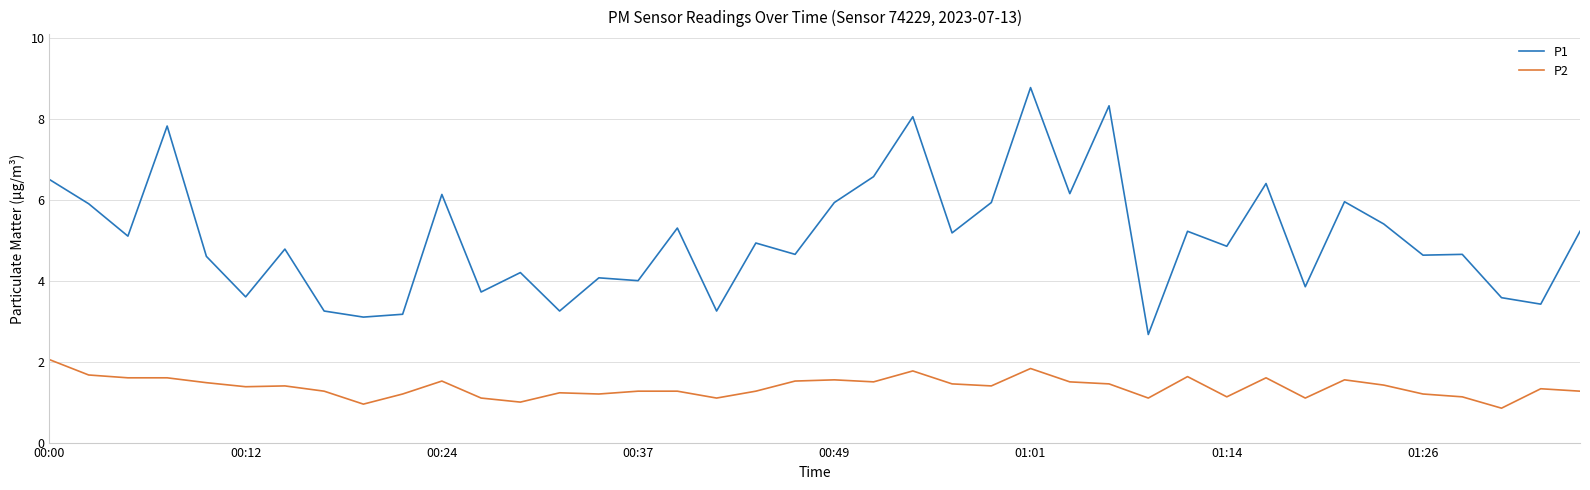

What is the difference between the maximum and minimum values in the P2 series?

1.2